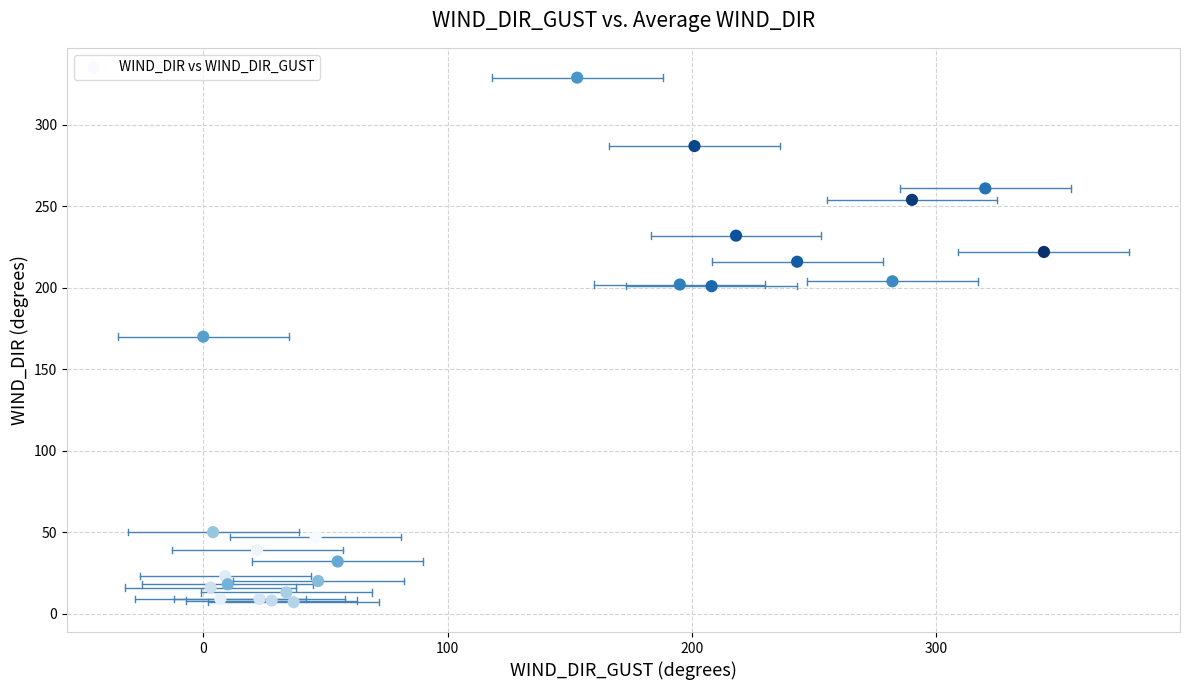

What is the range of X values (max minus min)?

344